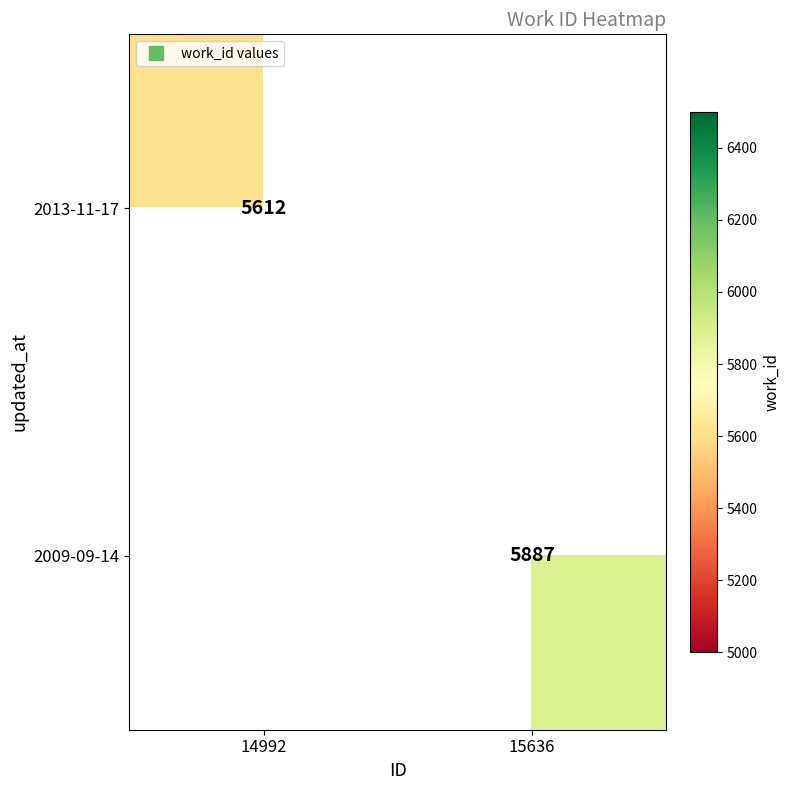

Rank the series by their average value, from highest to lowest.

2013-11-17, 2009-09-14